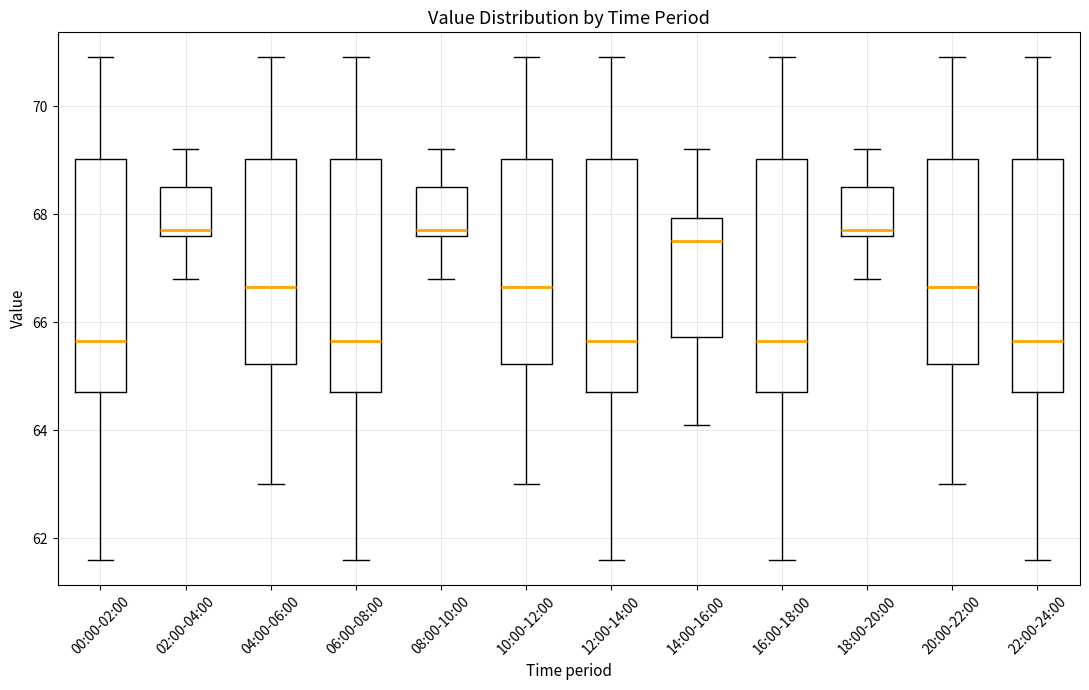

Reading left to right, read every box against the y-axis: the position of its median line, the range the box covers, and the ends of its whiskers. The values are not printed on the chart, so give them approximately, as read against the axis.

00:00-02:00: median 65.6, box 64.8 to 69.0, whiskers 61.6 to 71.0
02:00-04:00: median 67.8, box 67.6 to 68.6, whiskers 66.8 to 69.2
04:00-06:00: median 66.6, box 65.2 to 69.0, whiskers 63.0 to 71.0
06:00-08:00: median 65.6, box 64.8 to 69.0, whiskers 61.6 to 71.0
08:00-10:00: median 67.8, box 67.6 to 68.6, whiskers 66.8 to 69.2
10:00-12:00: median 66.6, box 65.2 to 69.0, whiskers 63.0 to 71.0
12:00-14:00: median 65.6, box 64.8 to 69.0, whiskers 61.6 to 71.0
14:00-16:00: median 67.6, box 65.8 to 68.0, whiskers 64.2 to 69.2
16:00-18:00: median 65.6, box 64.8 to 69.0, whiskers 61.6 to 71.0
18:00-20:00: median 67.8, box 67.6 to 68.6, whiskers 66.8 to 69.2
20:00-22:00: median 66.6, box 65.2 to 69.0, whiskers 63.0 to 71.0
22:00-24:00: median 65.6, box 64.8 to 69.0, whiskers 61.6 to 71.0